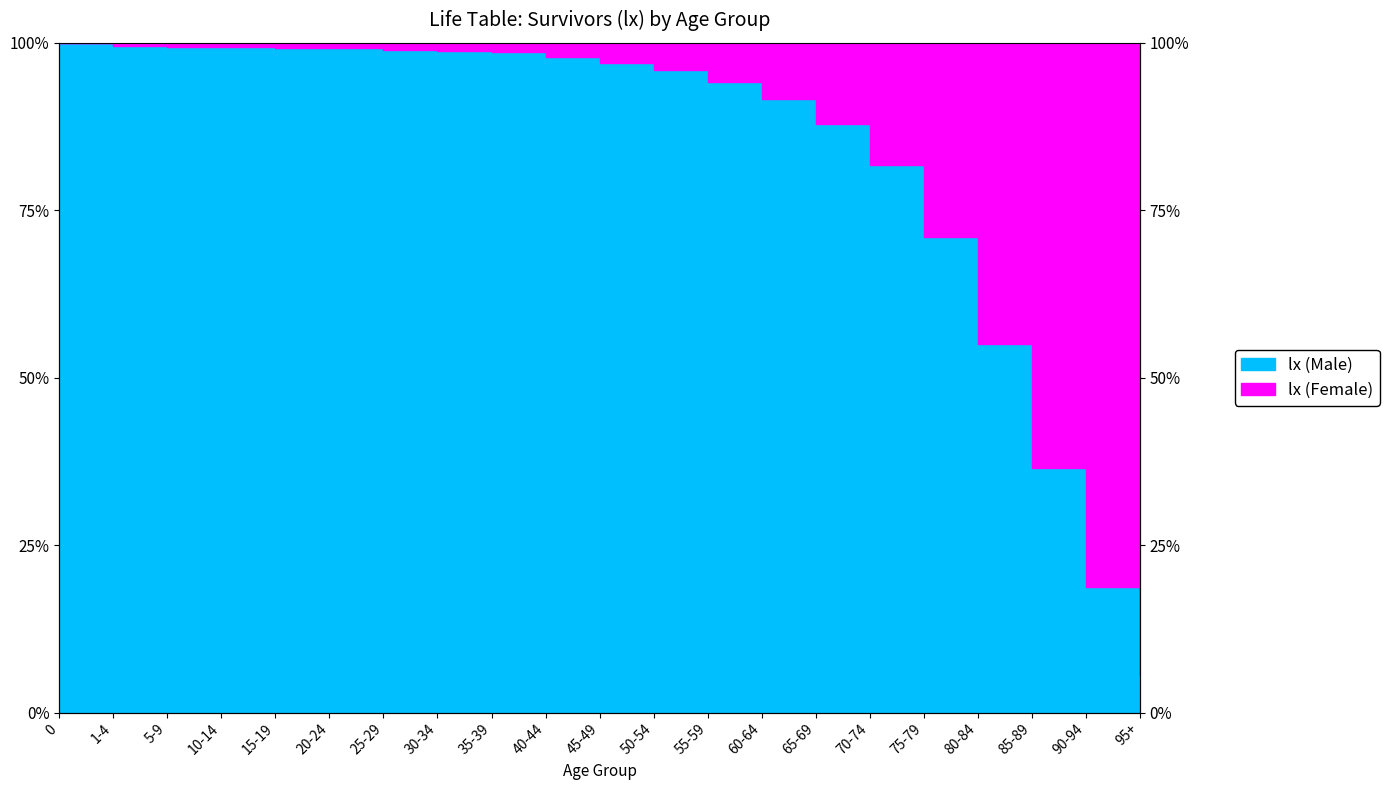

How many data points does each series have?

21